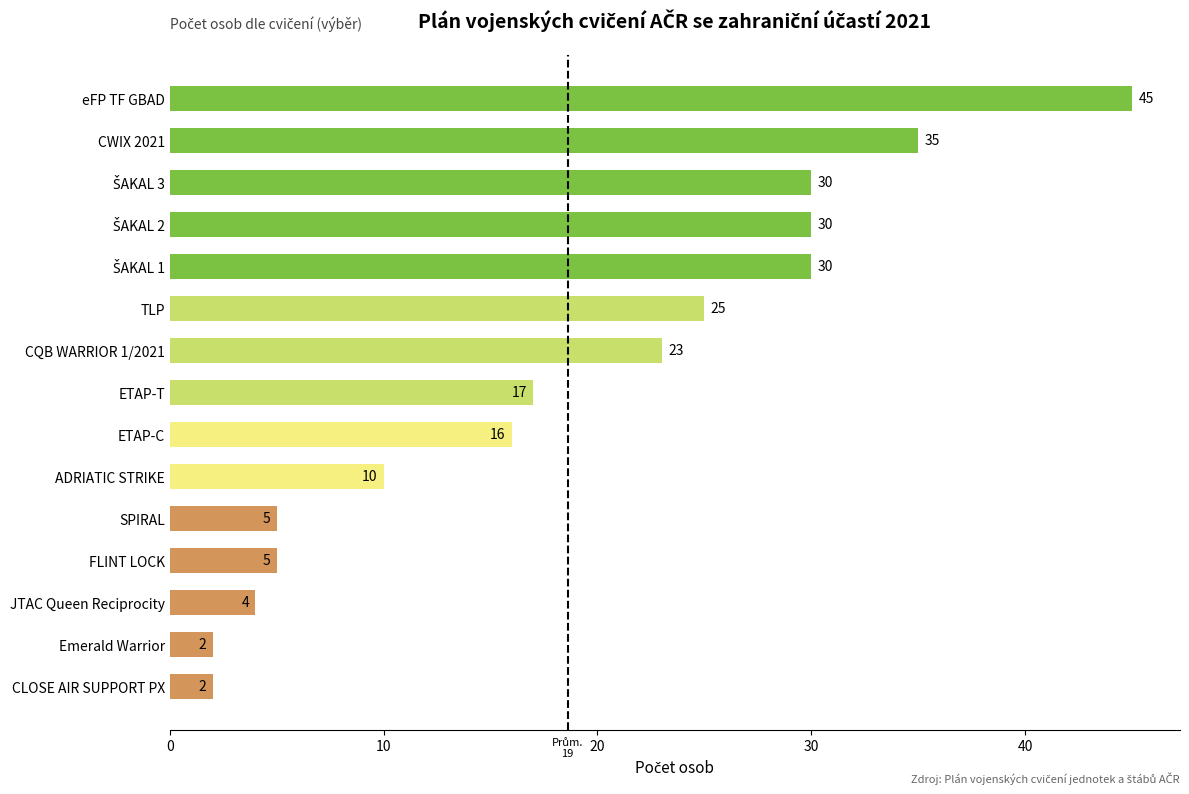

Does the chart contain any negative values?

No